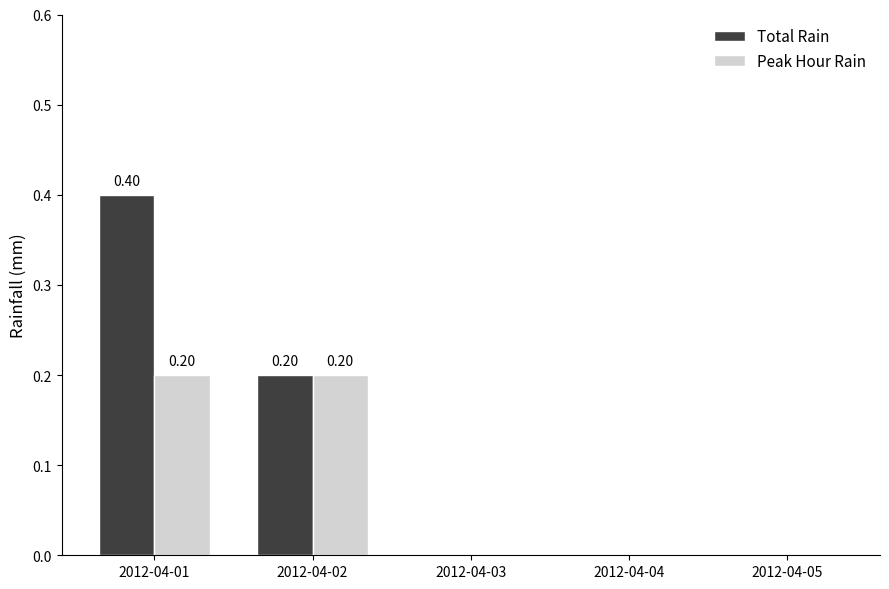

The value of Total Rain at 2012-04-03 is 0.0. True or false?

True